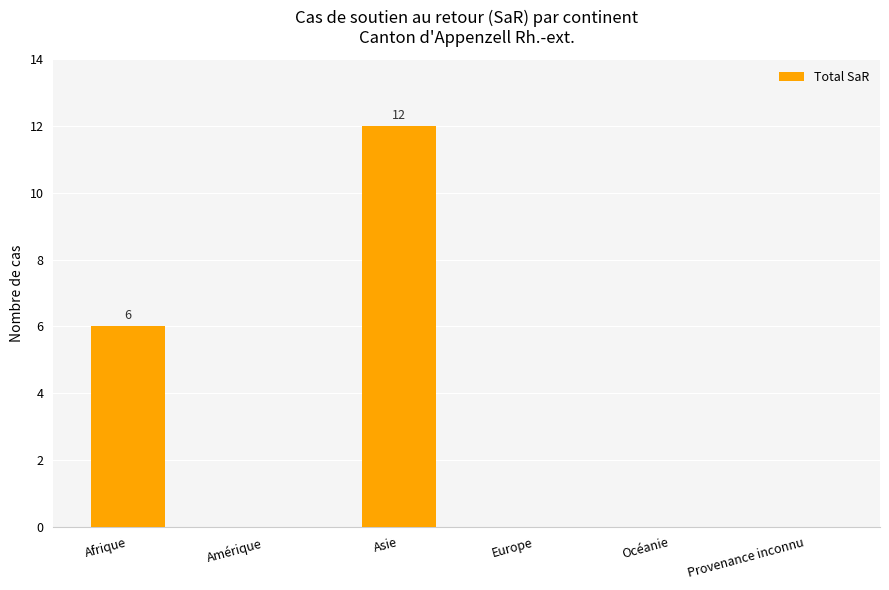

Reading right to left, transcribe all the data shown in this chart.

Provenance inconnu=0	Océanie=0	Europe=0	Asie=12	Amérique=0	Afrique=6